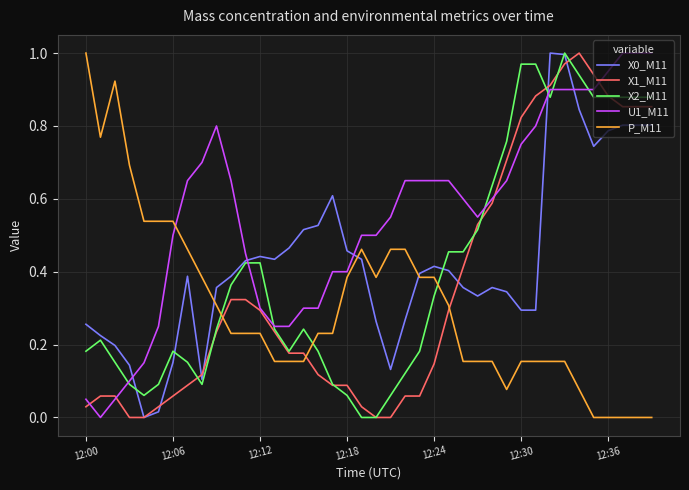

Which series ends up on top after the final intersection of P_M11 and U1_M11?

U1_M11